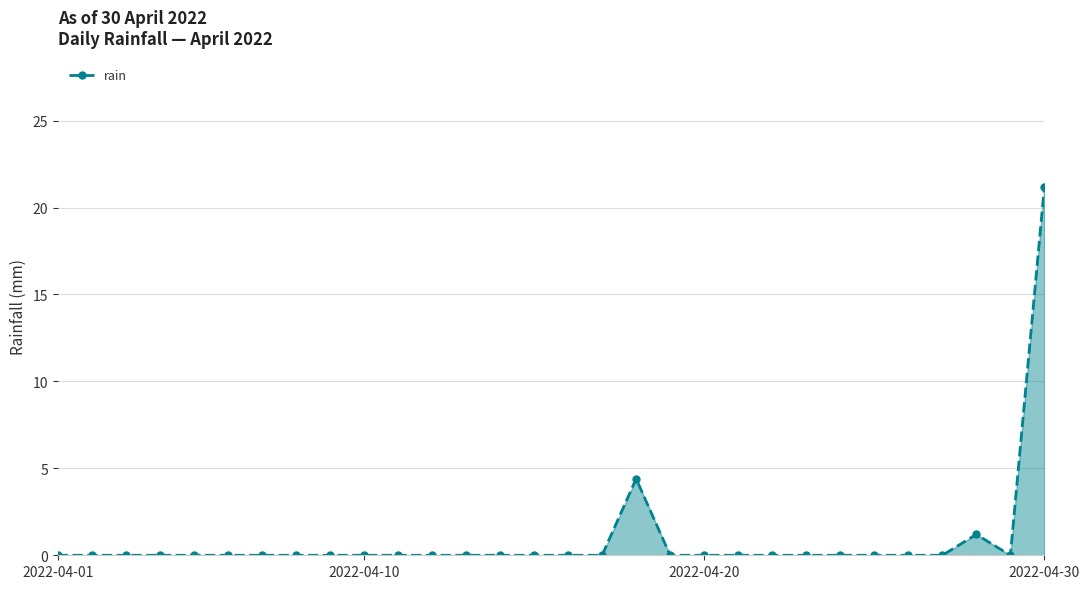

True or false: the data has more than 1 interior local peaks.

True